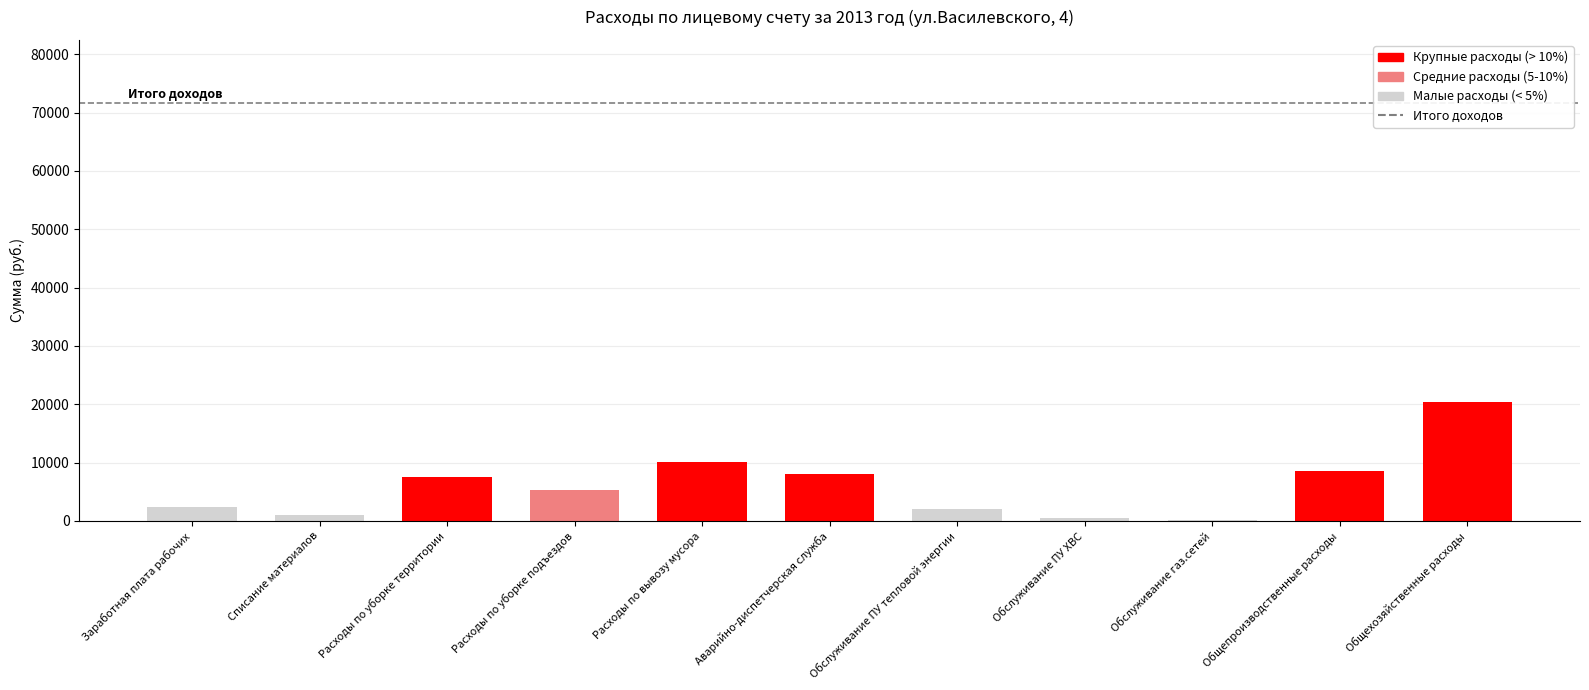

What is the change in value from Заработная плата рабочих to Списание материалов?

-1226.0